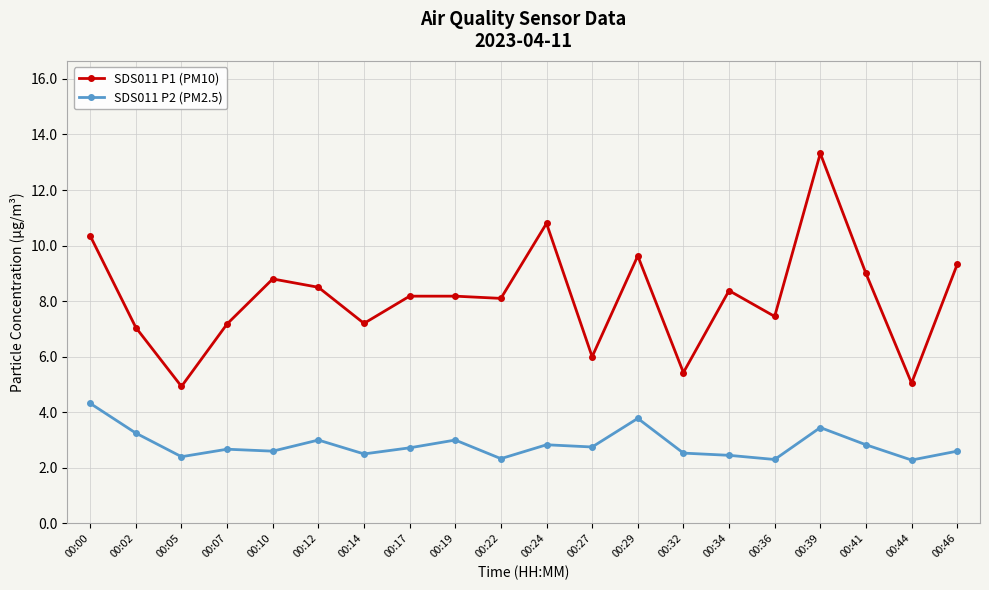

What is the difference between the SDS011 P1 (PM10) values at 00:24 and 00:39?

2.5